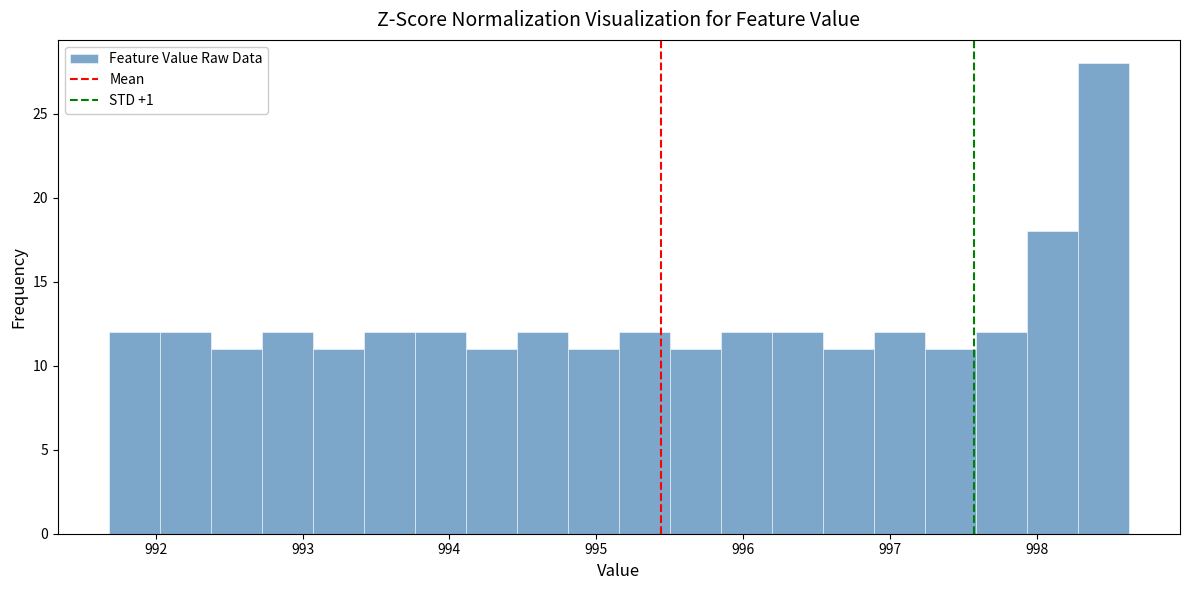

Read against the x-axis, roughly where is the centre of the tallest bar?

998.5